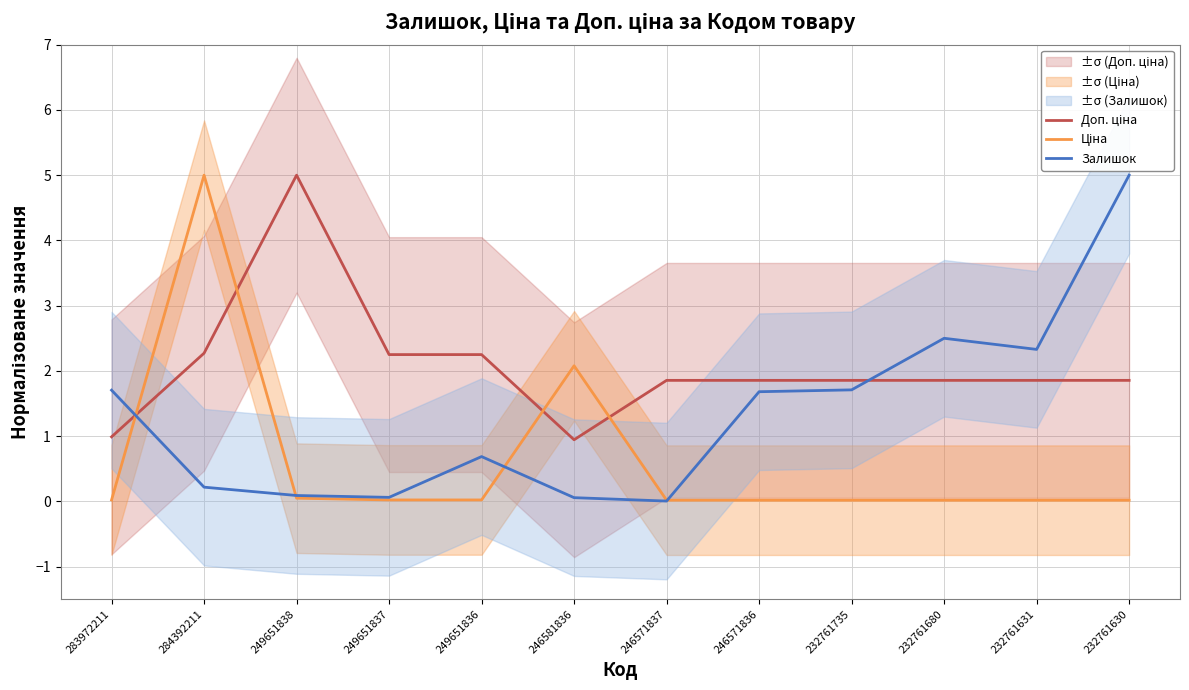

What is the sum of all Доп. ціна values?

24.8